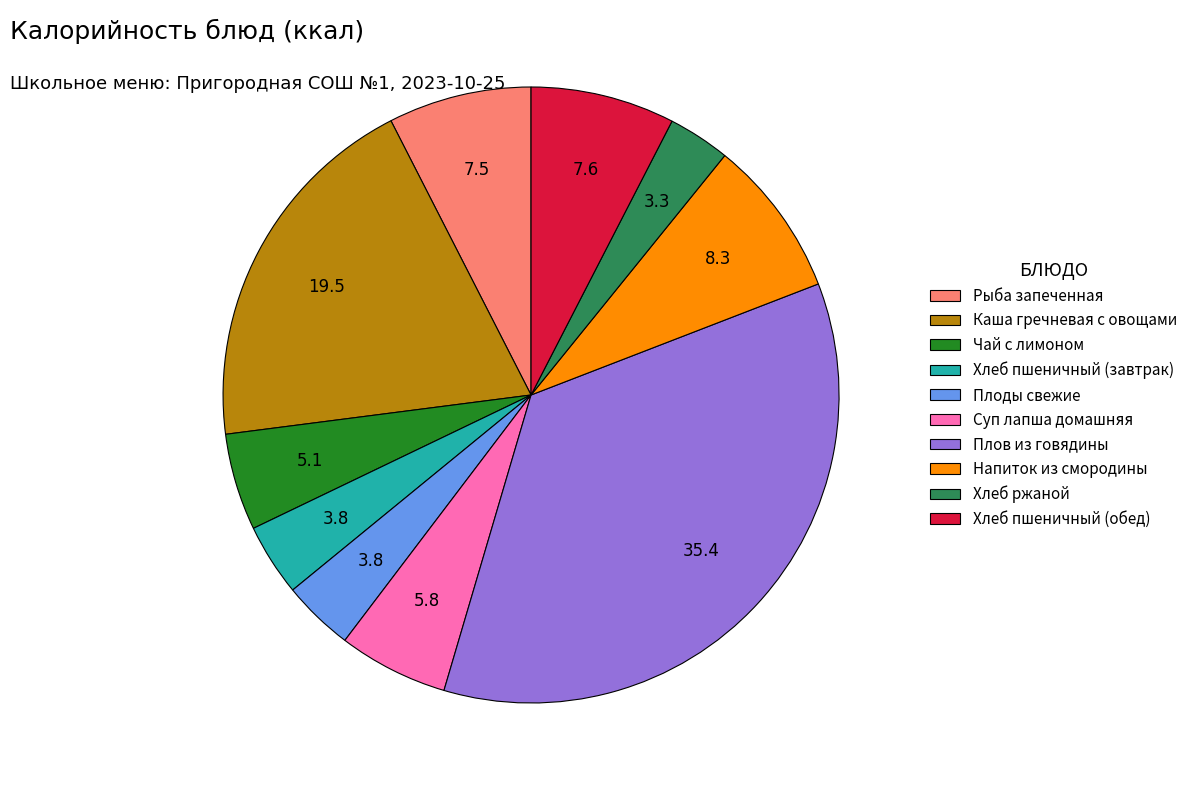

Is Плоды свежие the majority of the pie?

No